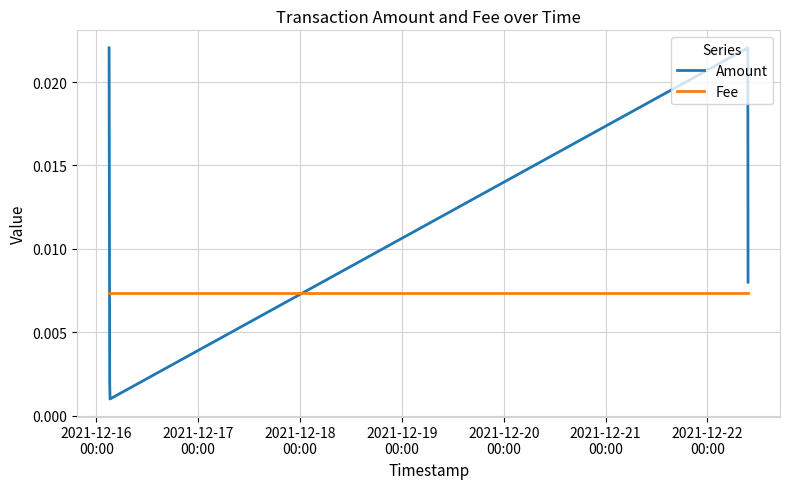

How many times do Amount and Fee cross each other?

2